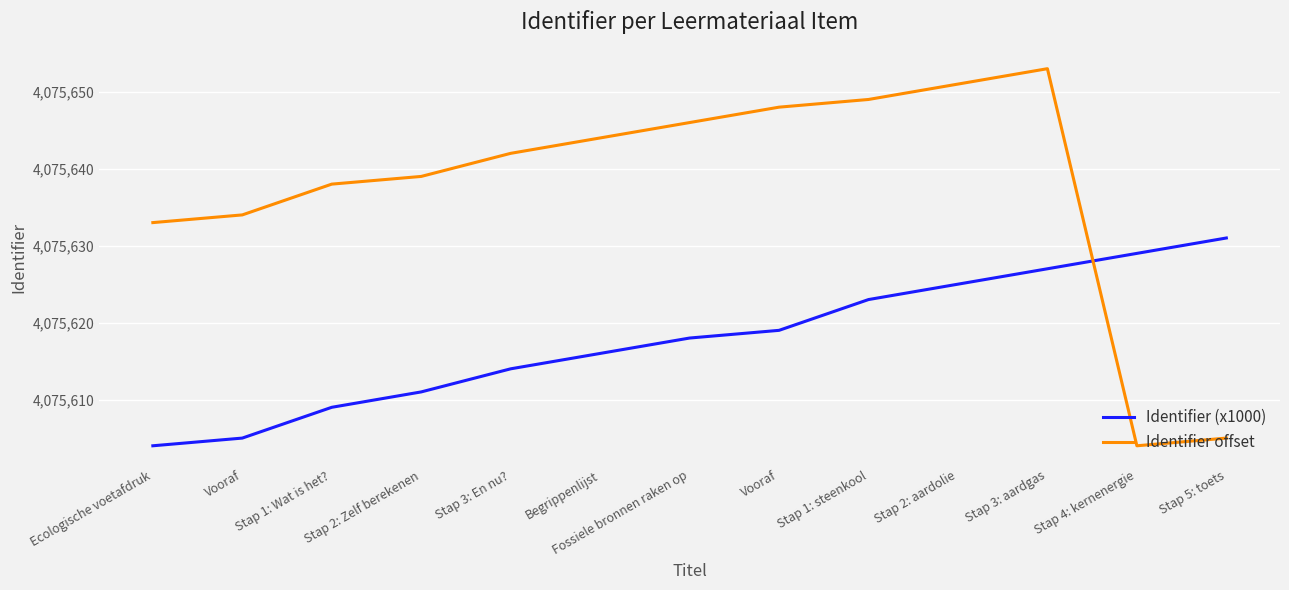

What is the spread (max minus min) of values at Vooraf?

29